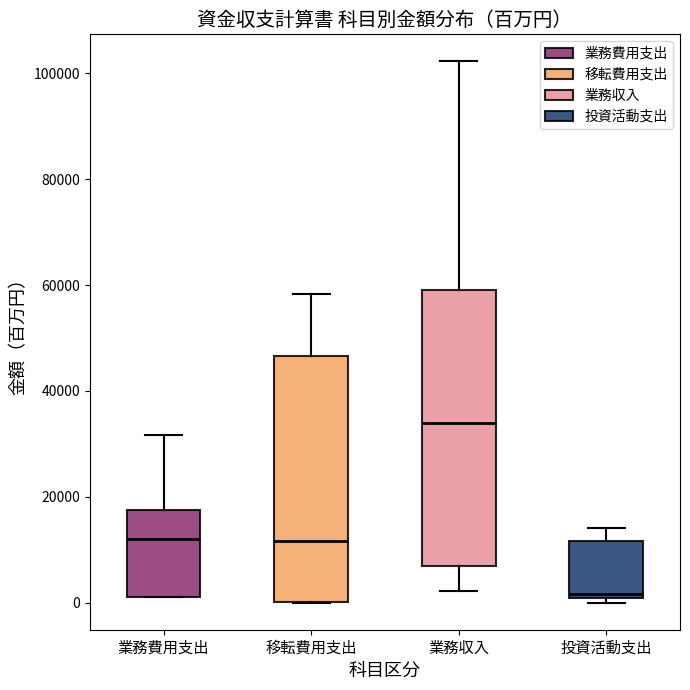

Reading left to right, read every box against the y-axis: the position of its median line, the range the box covers, and the ends of its whiskers. The values are not printed on the chart, so give them approximately, as read against the axis.

業務費用支出: median 12000, box 2000 to 18000, whiskers 2000 to 32000
移転費用支出: median 12000, box 0 to 46000, whiskers 0 to 58000
業務収入: median 34000, box 6000 to 60000, whiskers 2000 to 102000
投資活動支出: median 2000, box 0 to 12000, whiskers 0 (just below the box's lower edge) to 14000